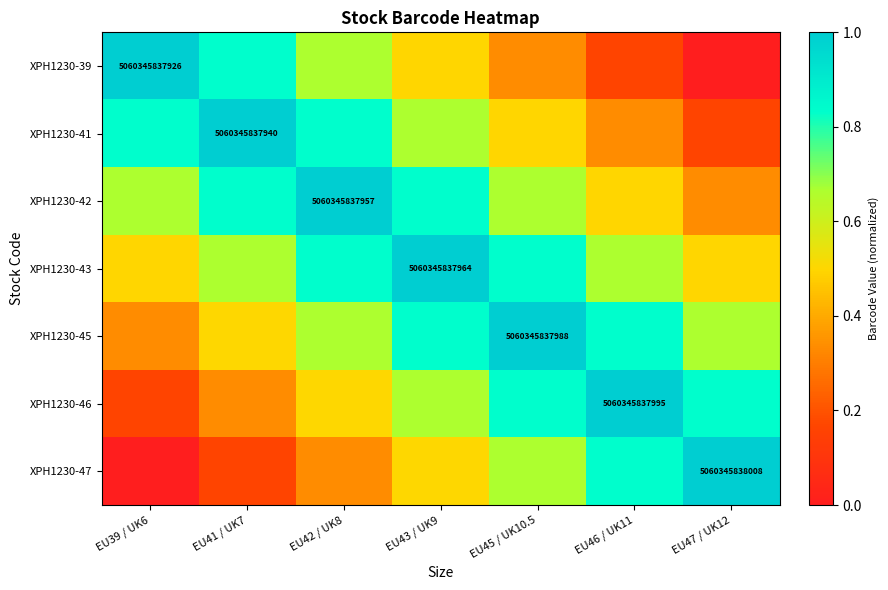

True or false: XPH1230-47 has a value of 0.5 at EU45 / UK10.5.

False